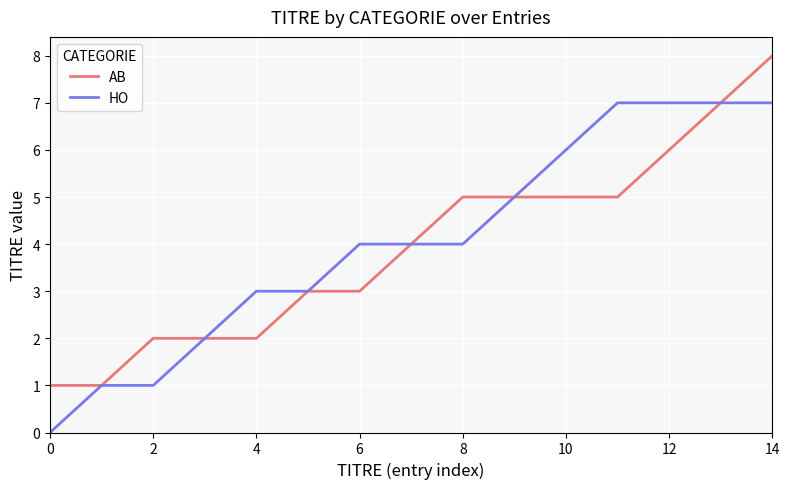

List the series in order of their peak value, highest first.

AB, HO